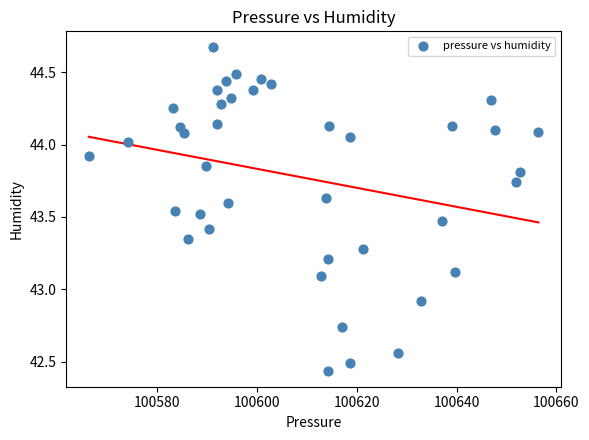

What is the range of Y values (max minus min)?

2.2